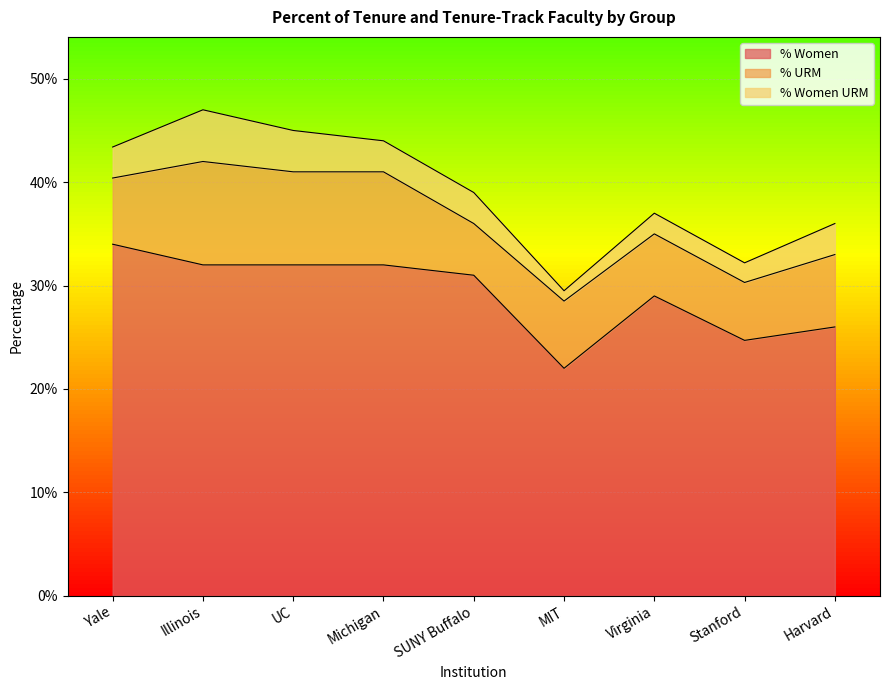

True or false: % URM and % Women cross at least once.

False